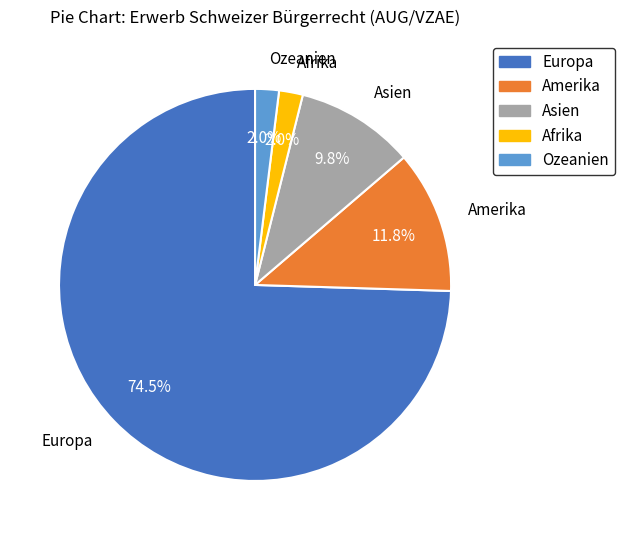

Is there any slice that represents more than half of the pie?

Yes